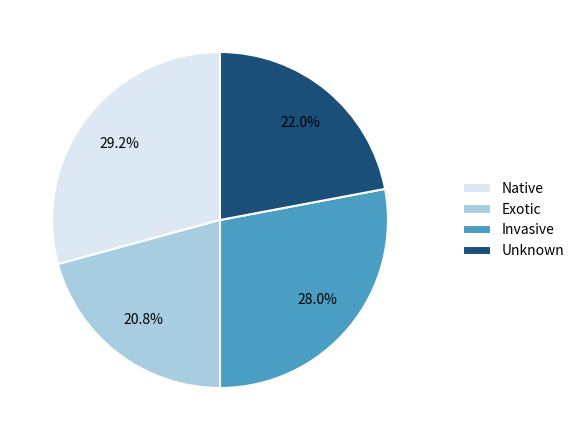

Which slice is the largest?

Native